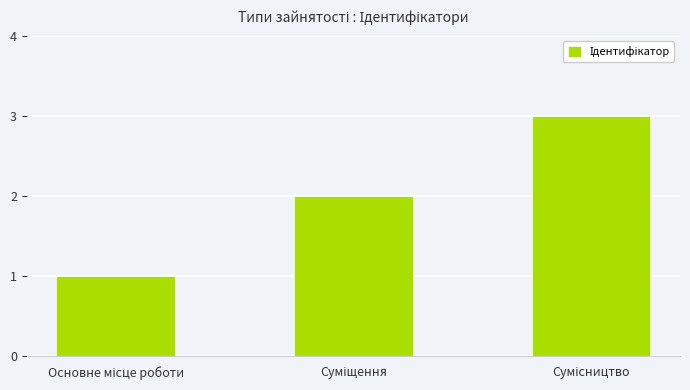

What is the greatest value displayed?

3